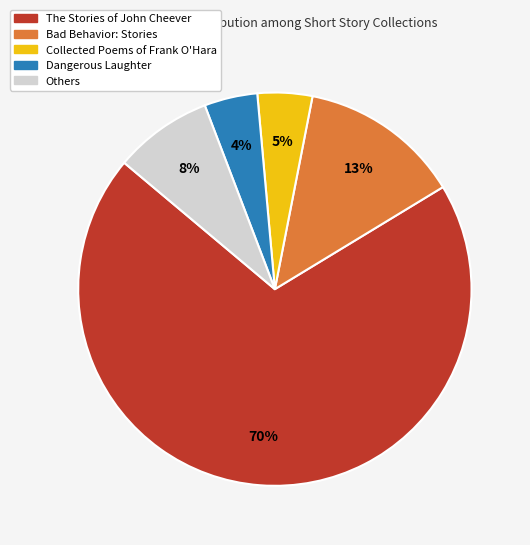

Which category has the biggest portion of the pie?

The Stories of John Cheever